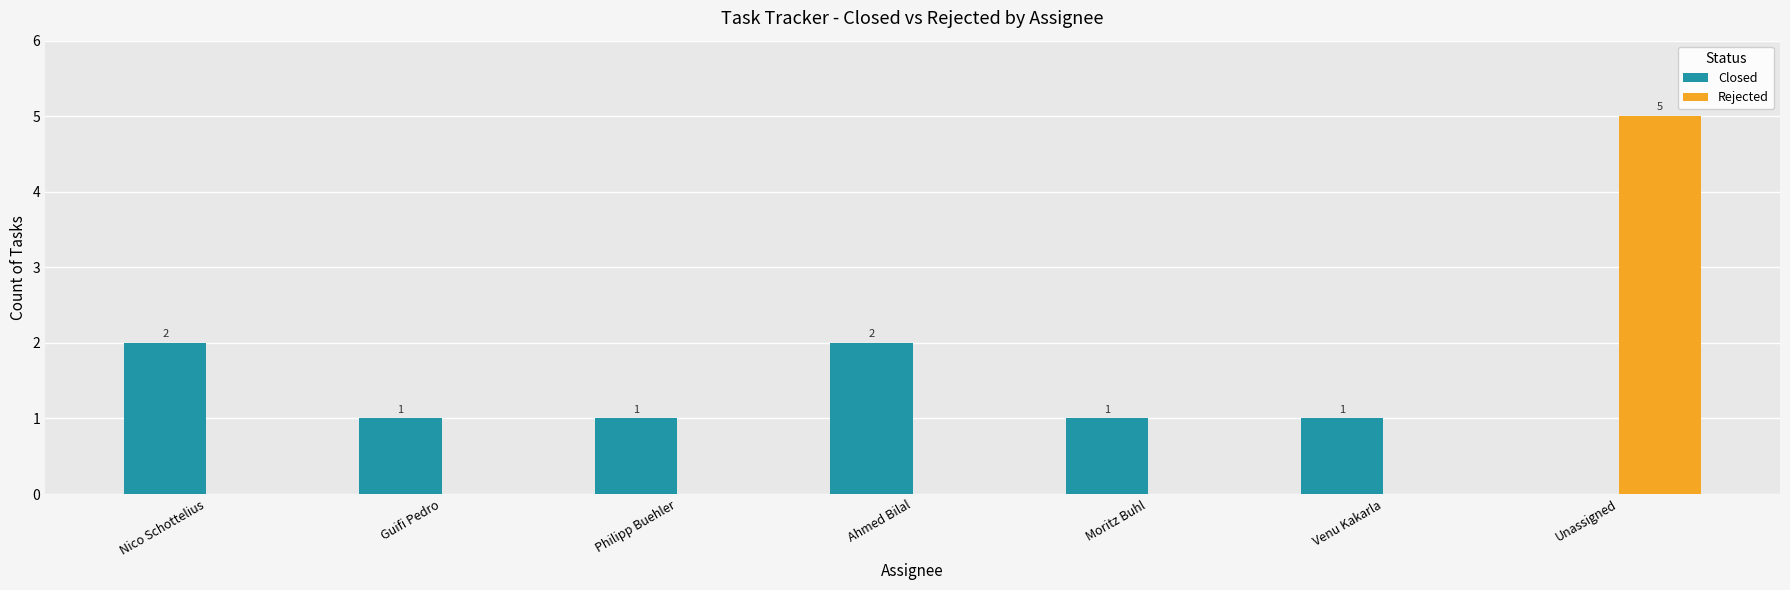

Where does the Closed series first go above 1?

Nico Schottelius